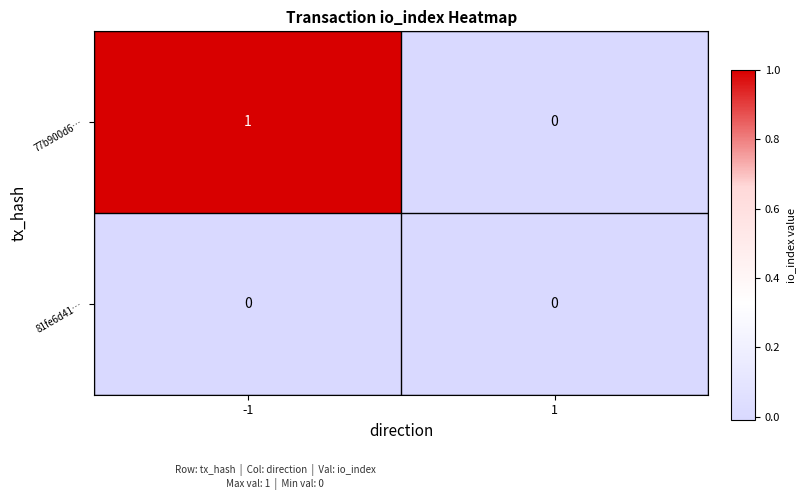

Is it true that 81fe6d41… equals 0 at -1?

True